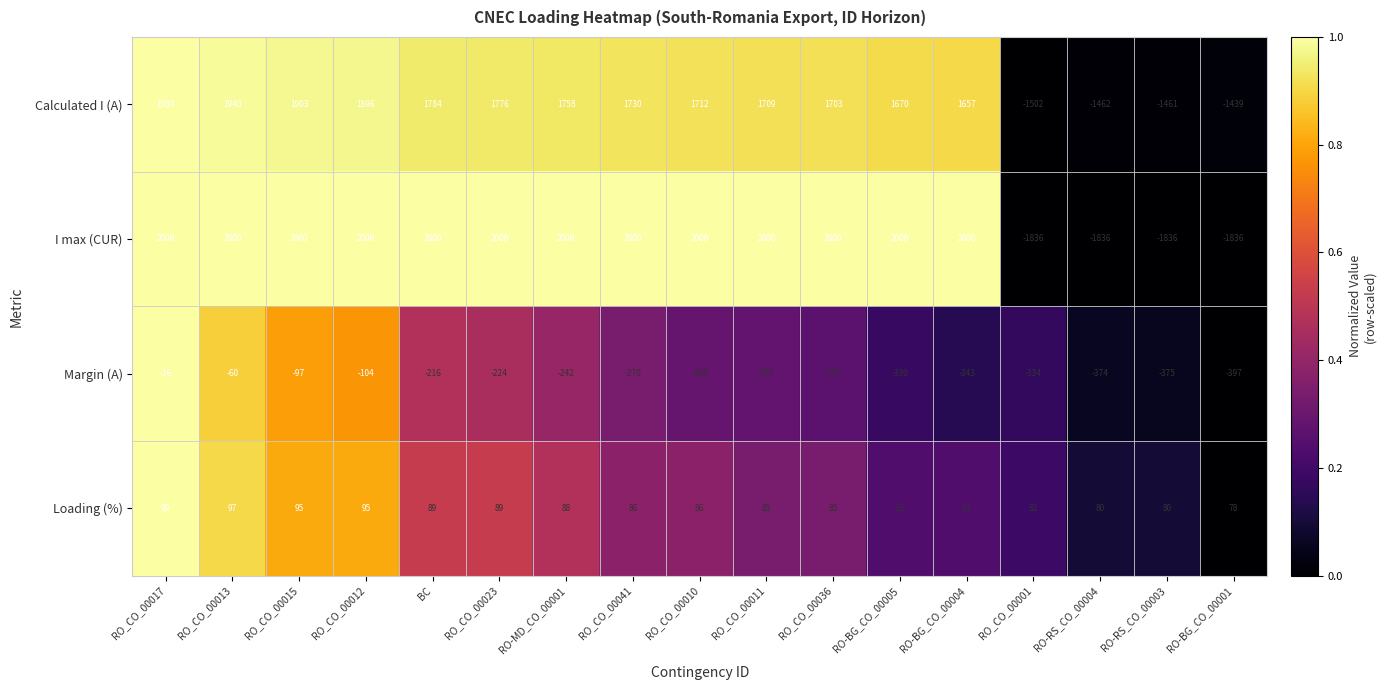

The Margin (A) series shows -375 at RO-RS_CO_00003. True or false?

True